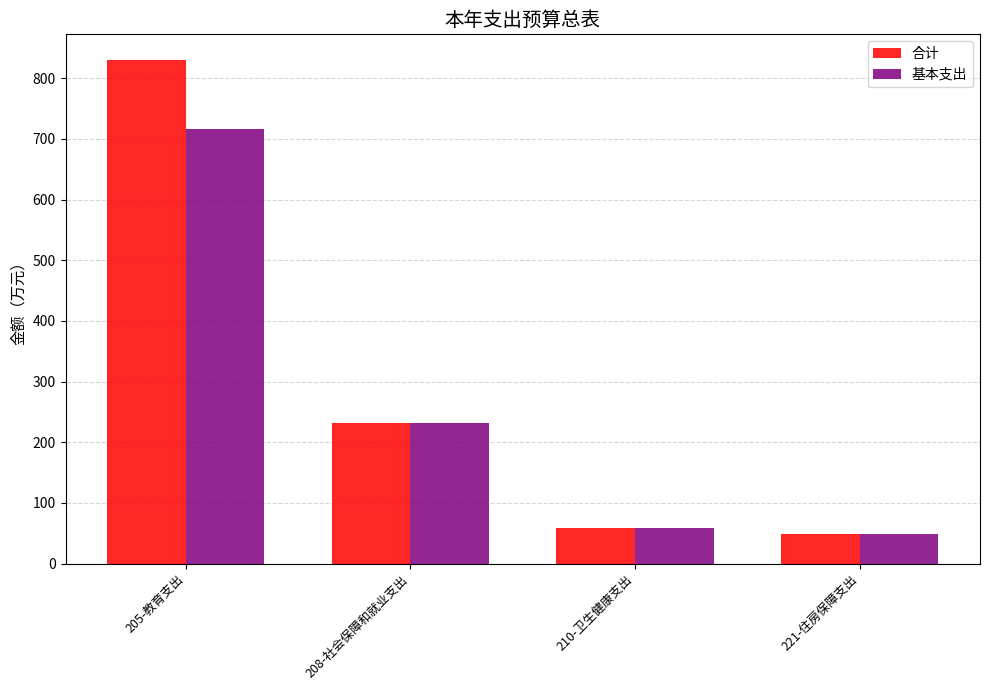

Which series changed the most between 205-教育支出 and 221-住房保障支出?

合计